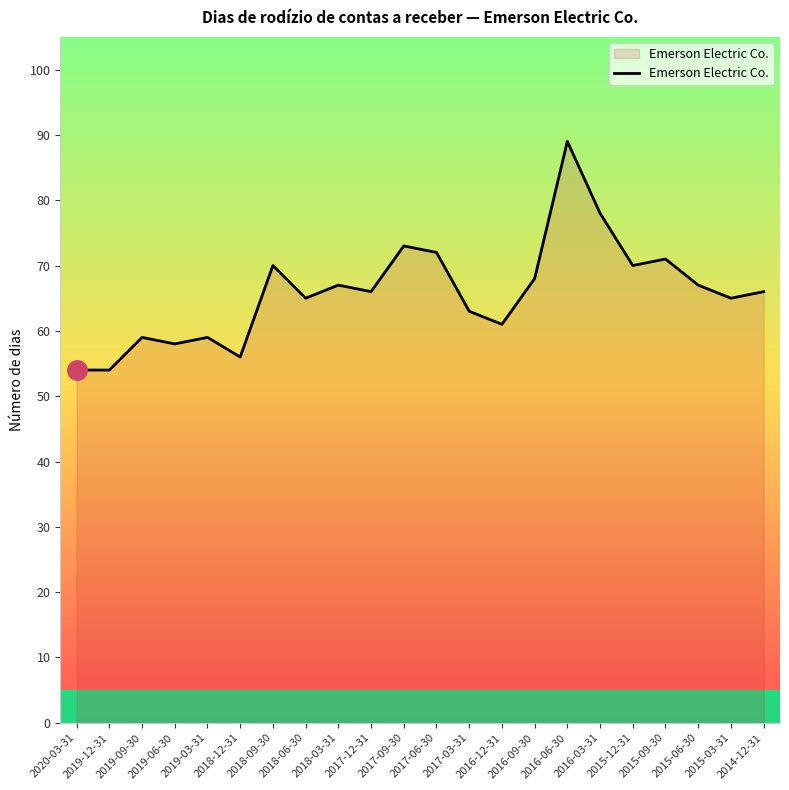

What is the minimum value shown in the chart?

54